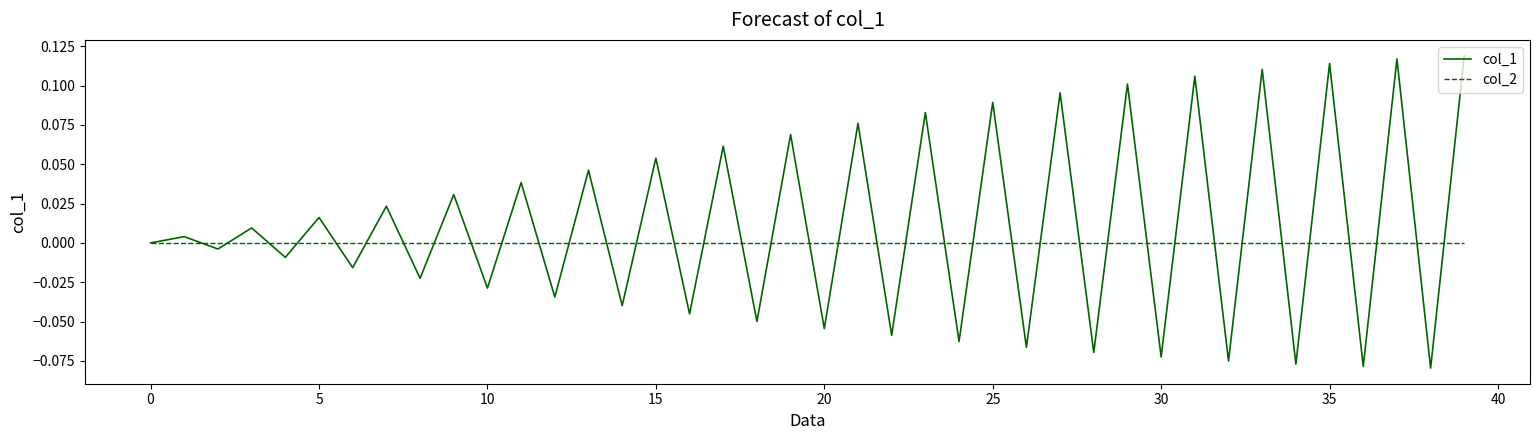

Which series has the widest spread of values?

col_1